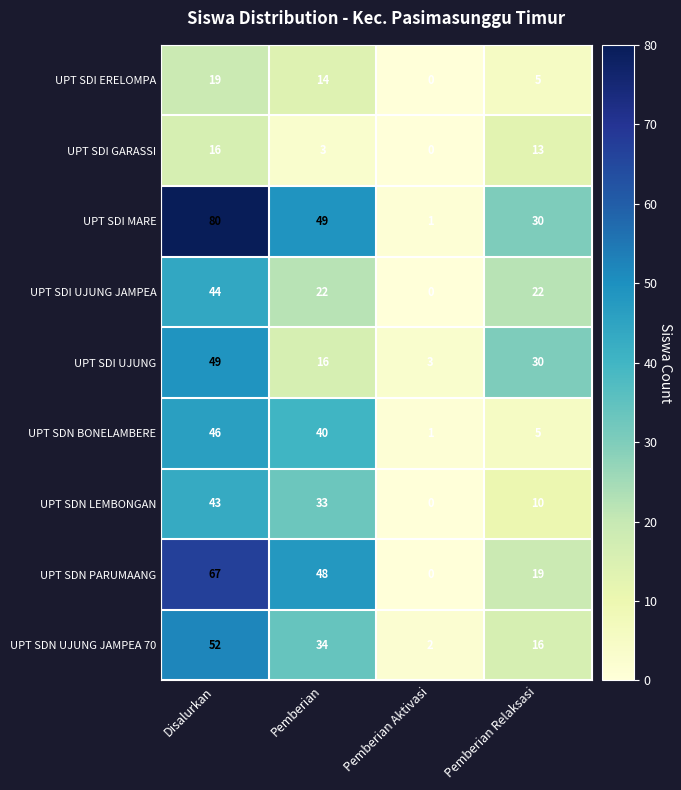

At which category does the chart reach its minimum across all series?

Pemberian Aktivasi